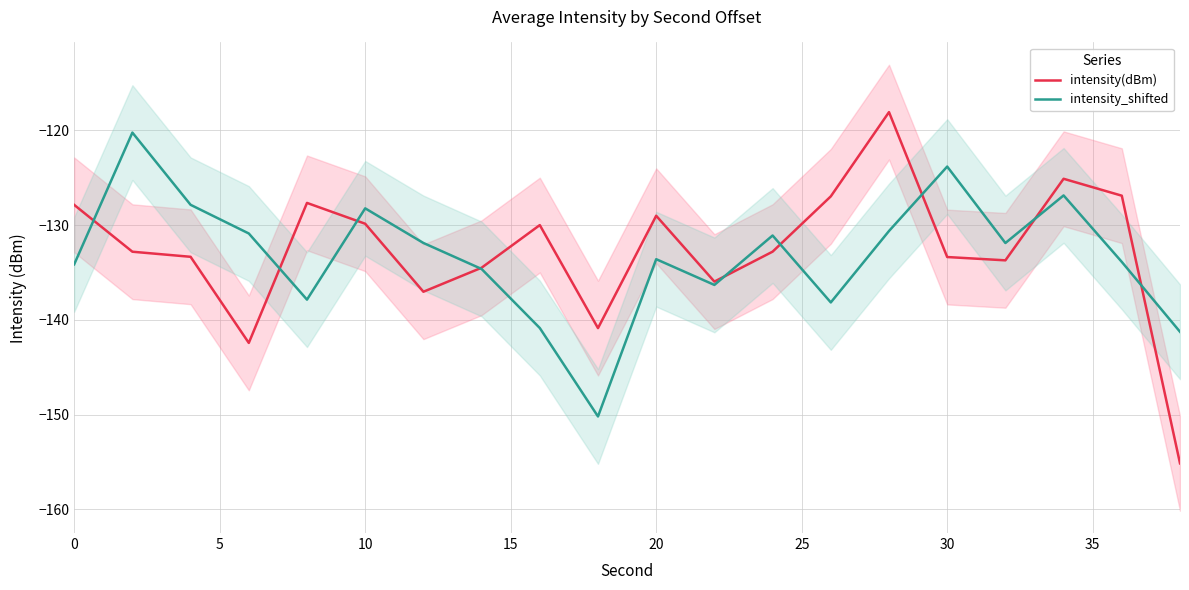

Count the number of categories in the chart.

20